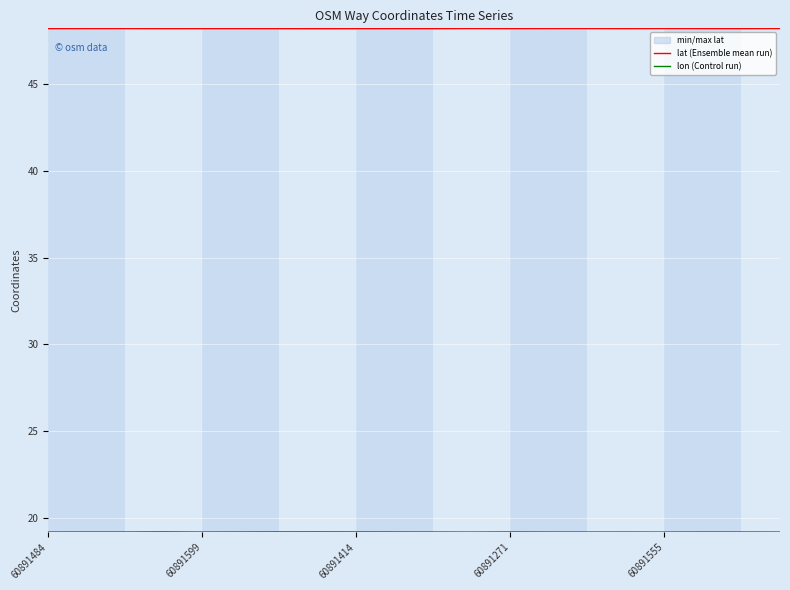

How many lon (Control run) values are between 19 and 20?

20